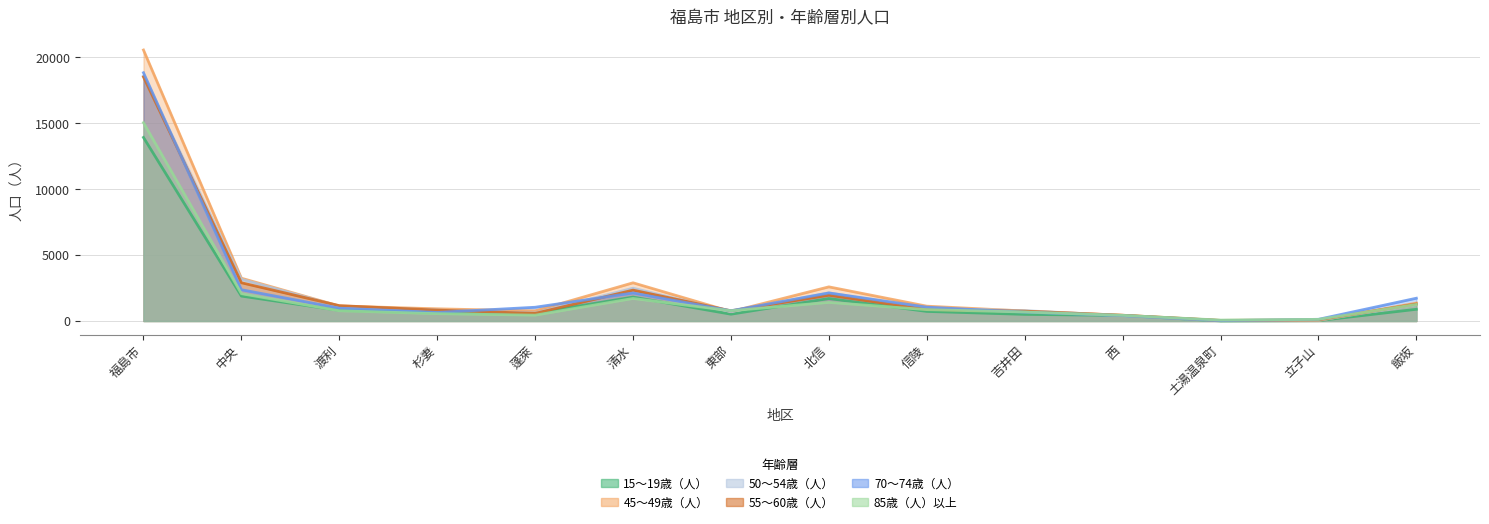

At which label is 70～74歳（人） closest to 9424?

中央